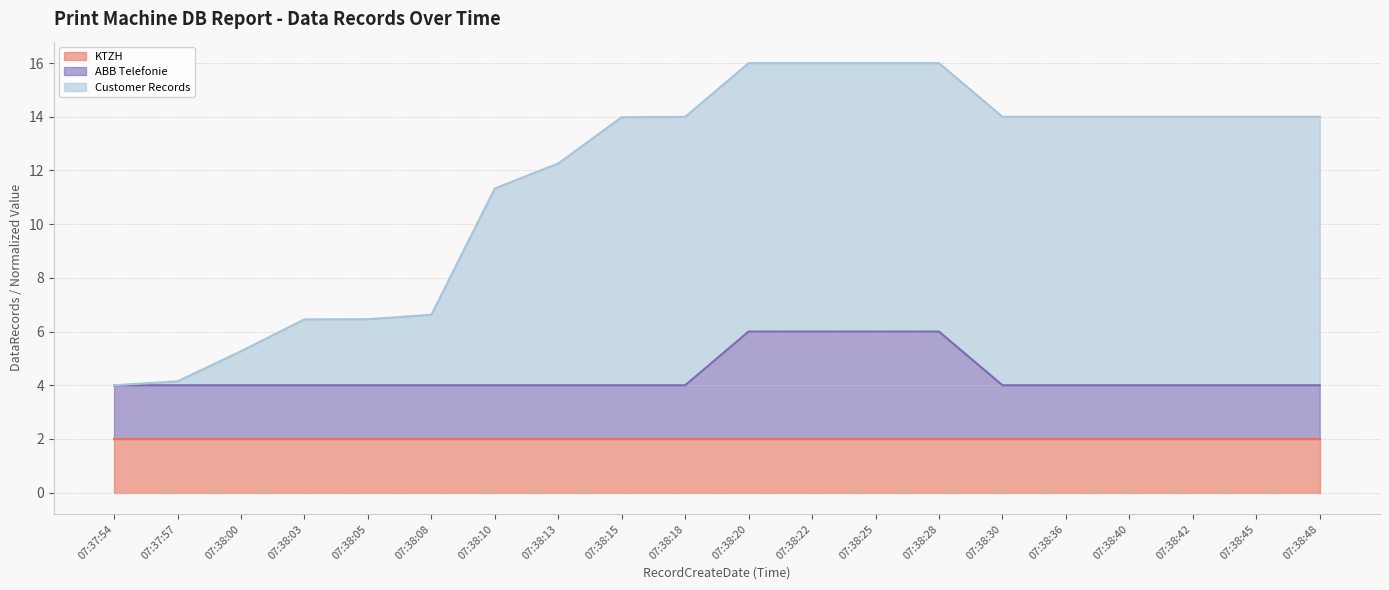

What are all the series names shown in the legend?

KTZH, ABB Telefonie, Customer Records